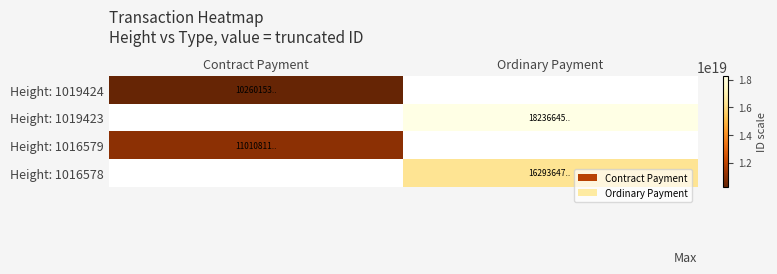

Which has a higher value, Contract Payment or Contract Payment?

Contract Payment